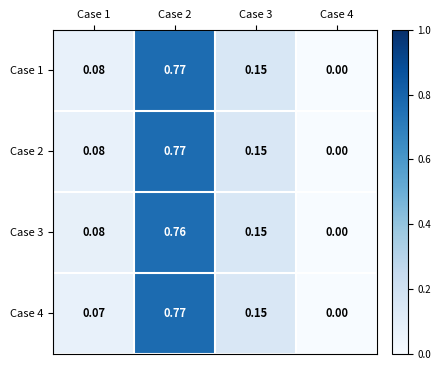

At which category is the sum across all series the highest?

Case 2